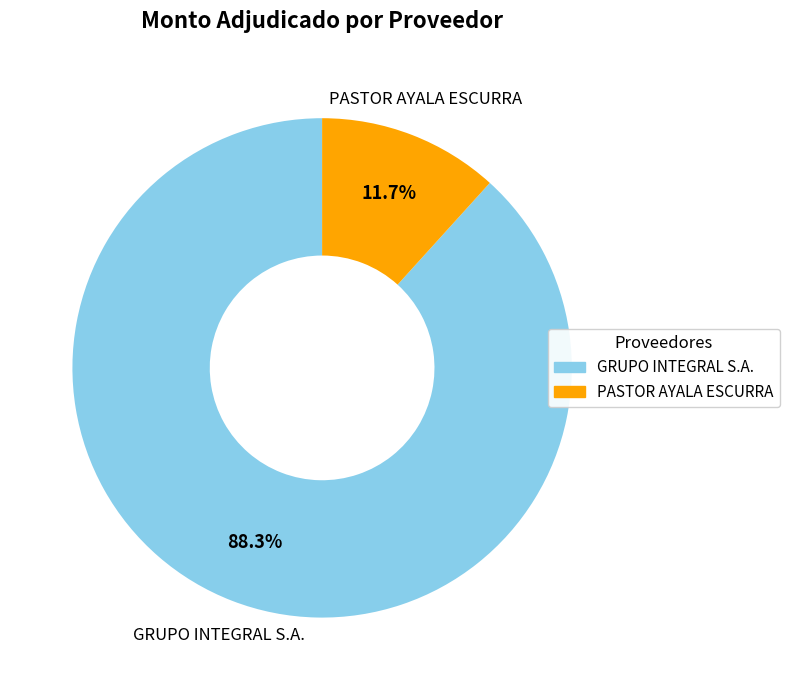

Combined, what portion of the pie is GRUPO INTEGRAL S.A. and PASTOR AYALA ESCURRA?

100.0%